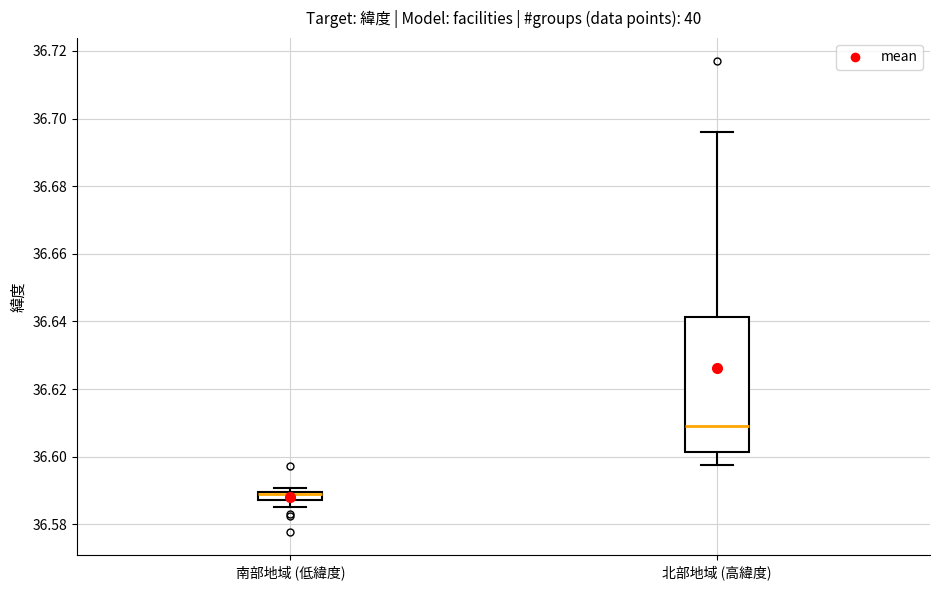

Which box is the tallest, from its lower edge to its upper edge?

北部地域 (高緯度)